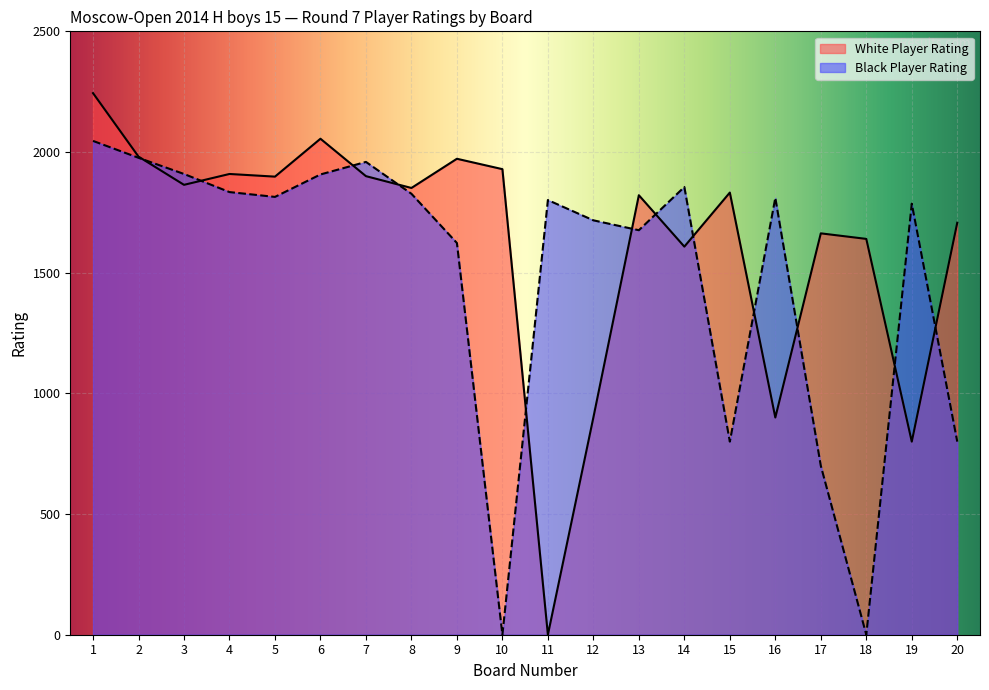

Rank the categories by White Player Rating value from lowest to highest.

11, 19, 12, 16, 14, 18, 17, 20, 13, 15, 8, 3, 5, 7, 4, 10, 9, 2, 6, 1